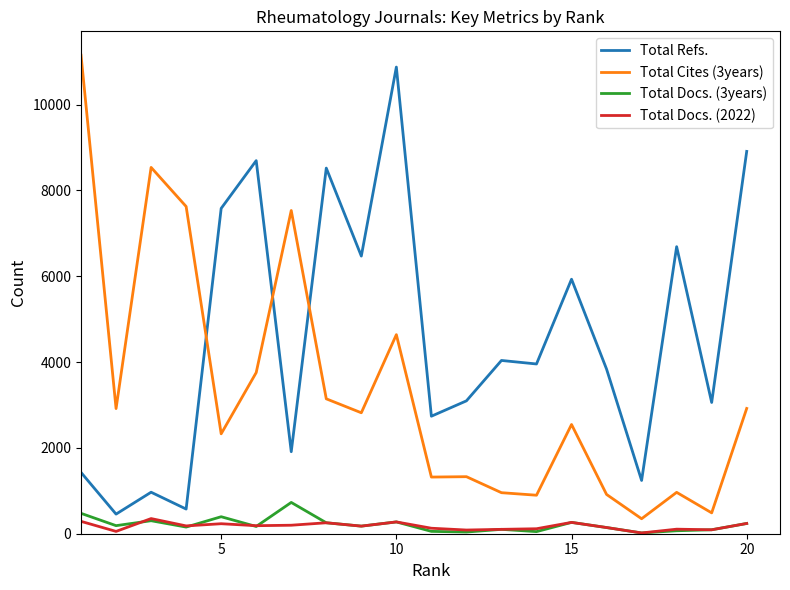

At how many categories does at least one series exceed 219?

20